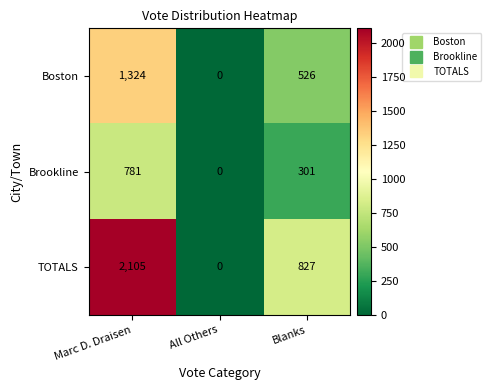

At how many categories does at least one series exceed 980?

1